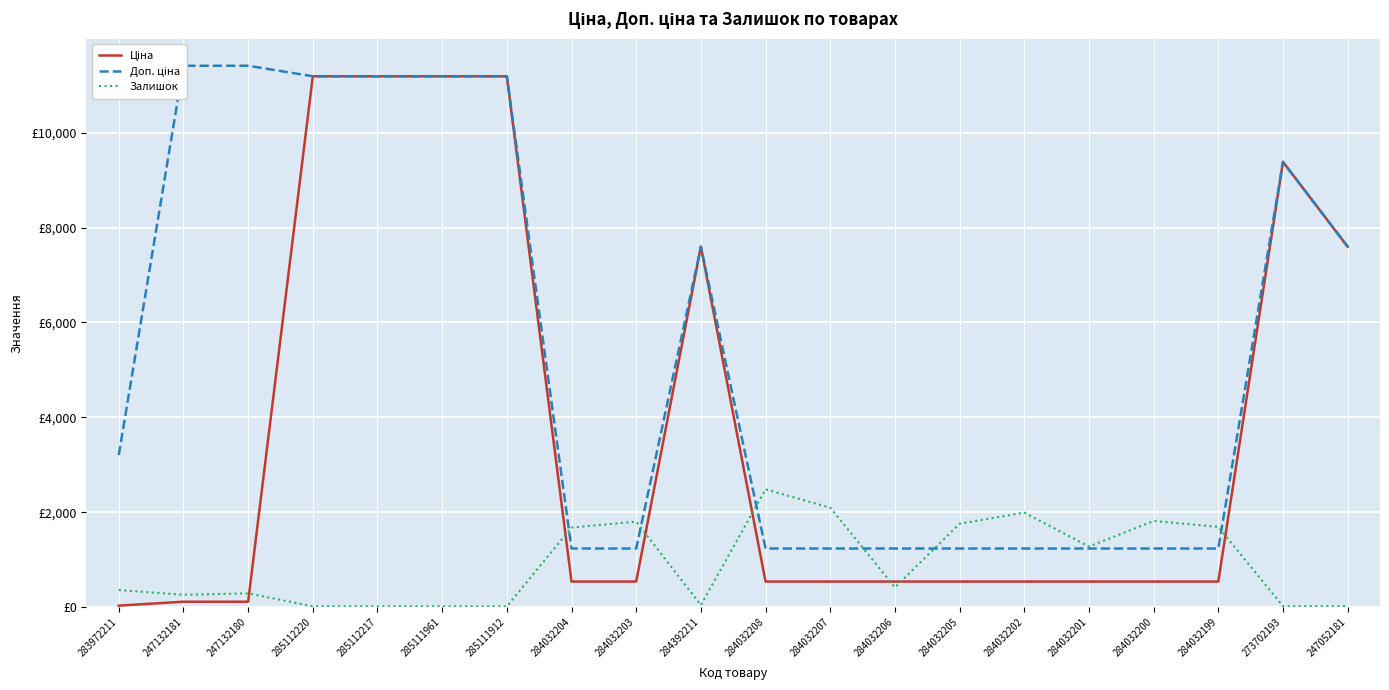

Where do Залишок and Ціна first cross each other?

247132180 and 285112220